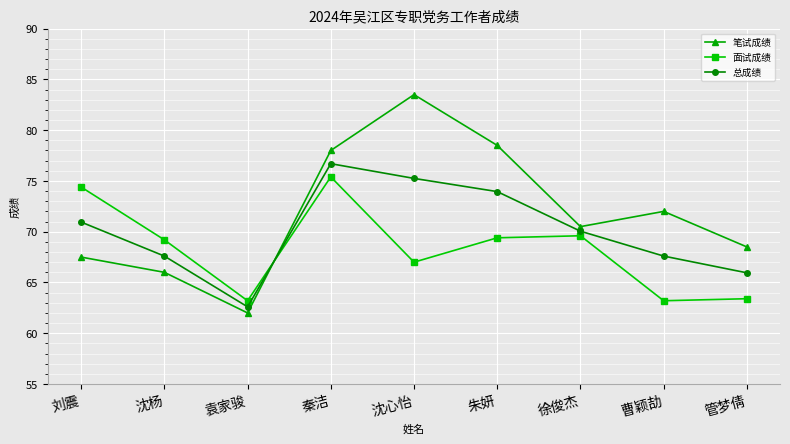

True or false: 面试成绩 has a value of 124.2 at 徐俊杰.

False